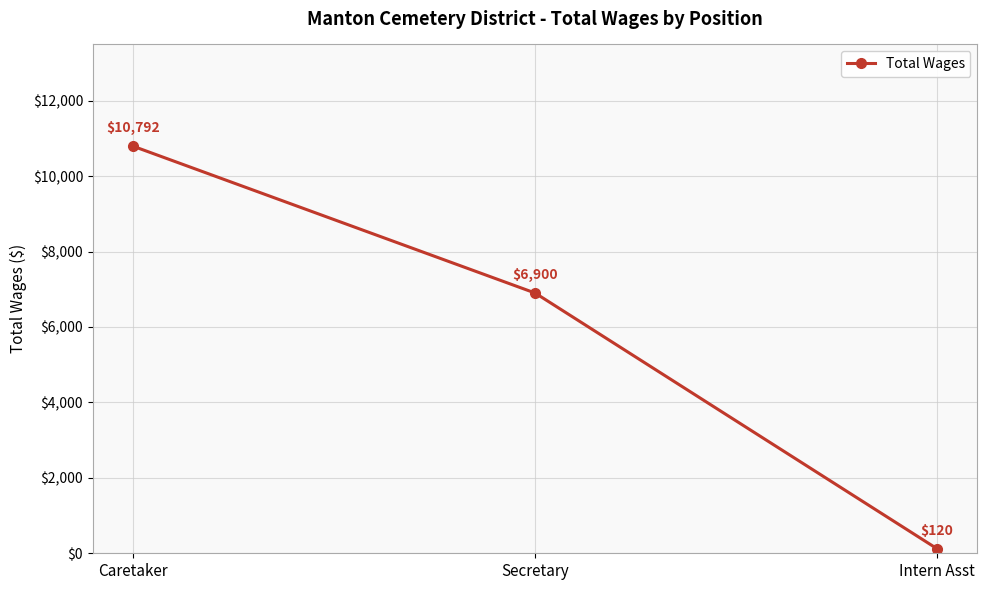

The chart shows a value of 6900 at Secretary. True or false?

True